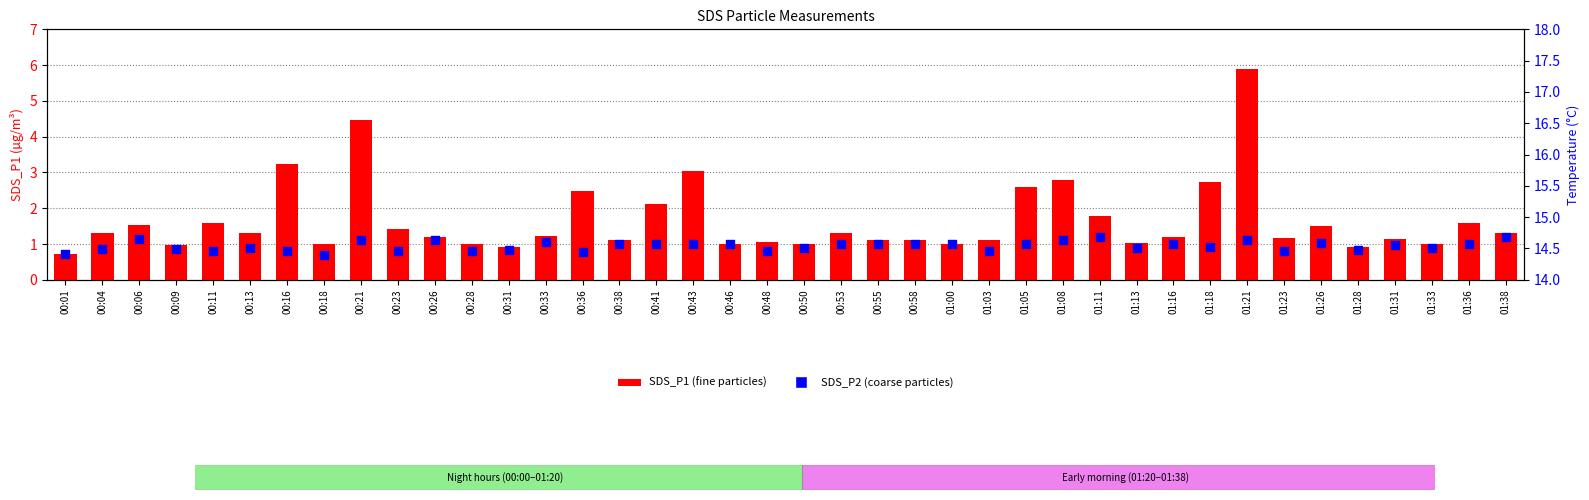

Which series has the largest Y range (max minus min)?

SDS_P1